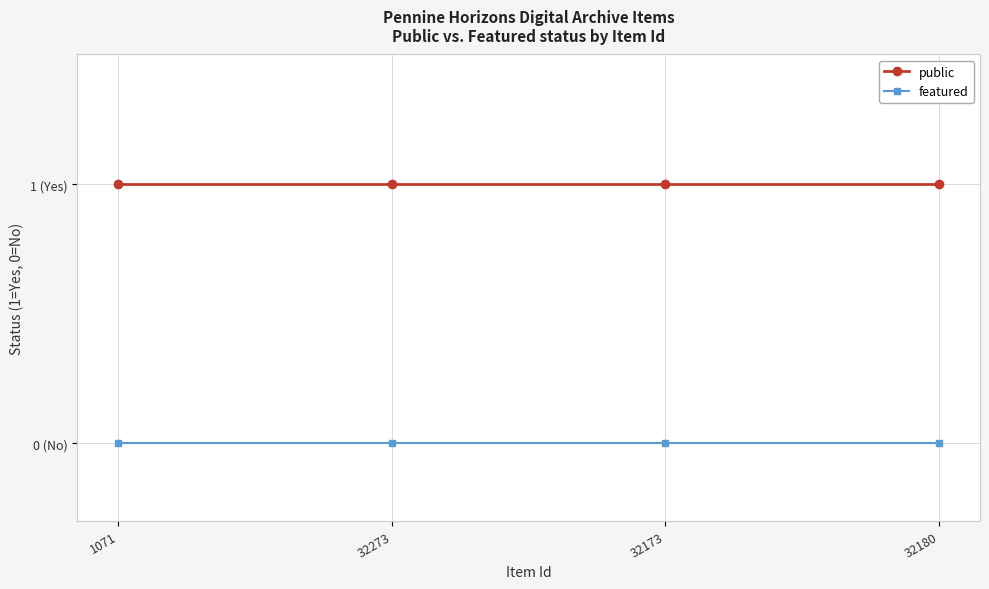

What is the label of the 2nd point from the right?

32173